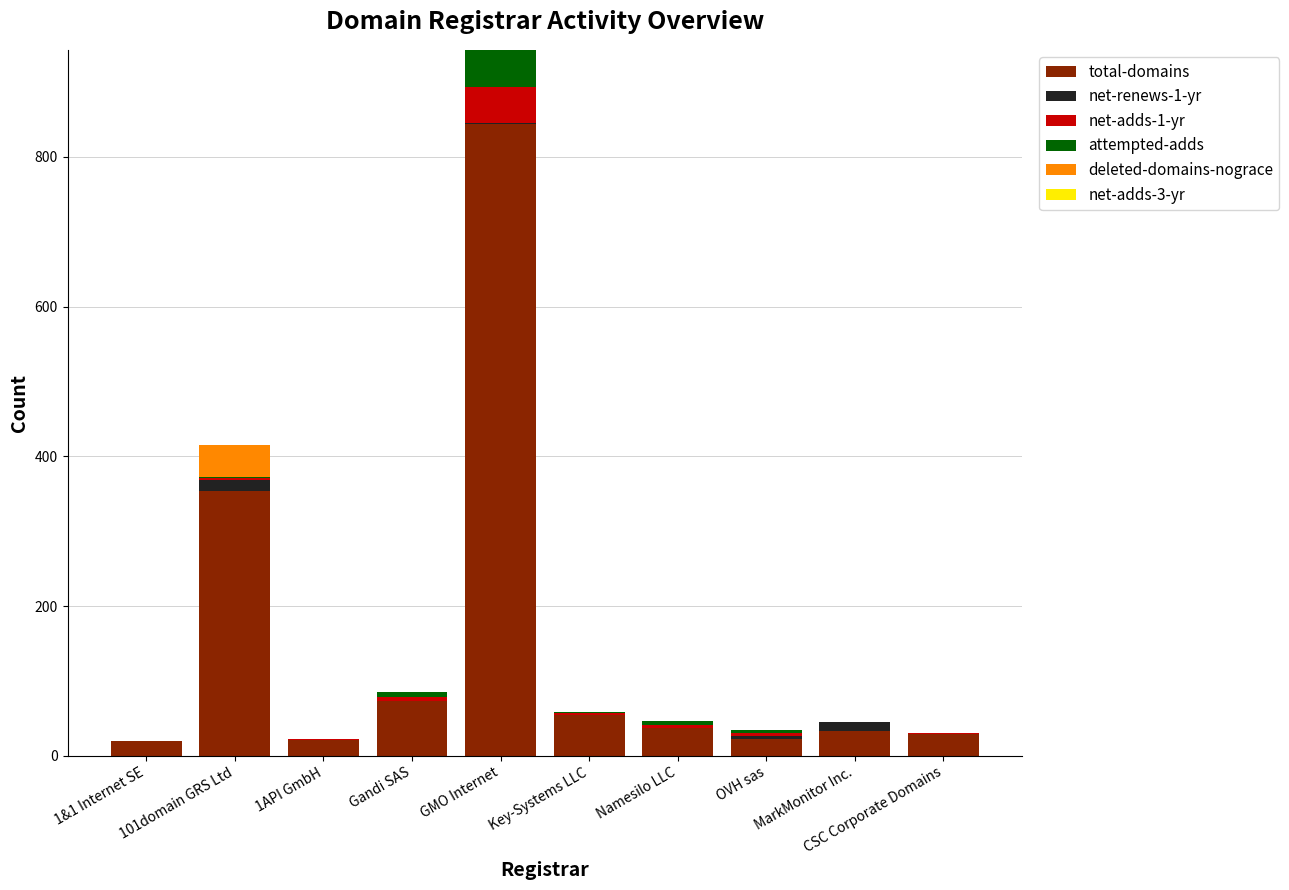

Which series has the widest spread of values?

total-domains